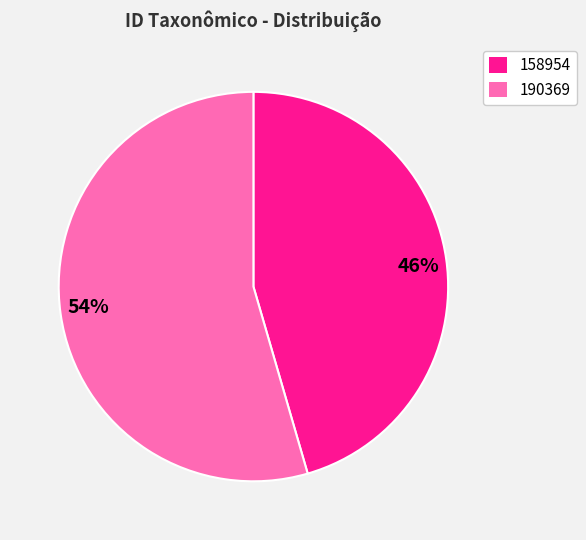

How many segments does this pie chart have?

2